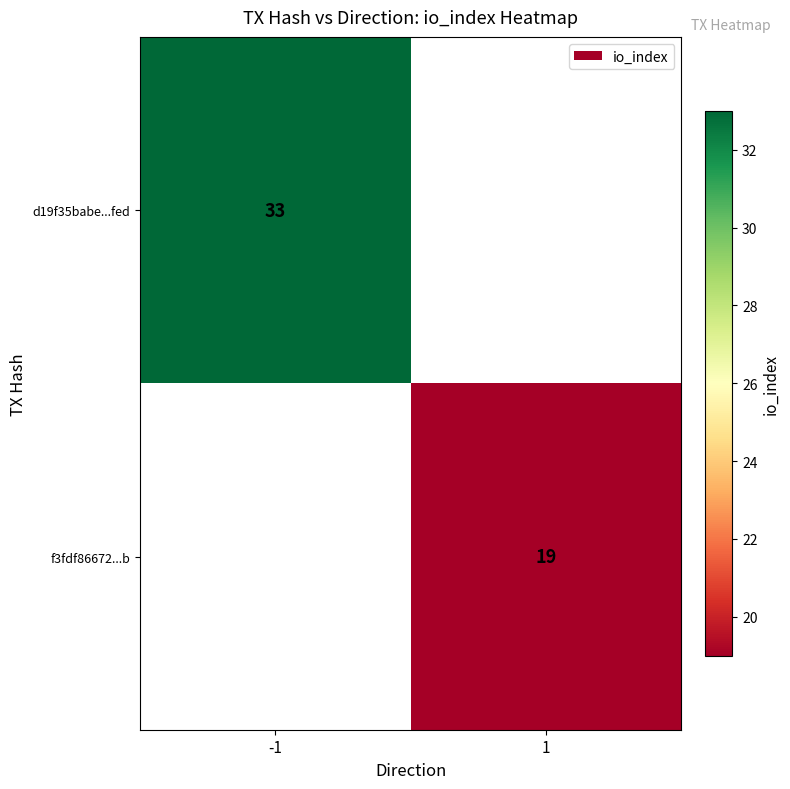

True or false: d19f35babe...fed has a value of 49 at -1.

False